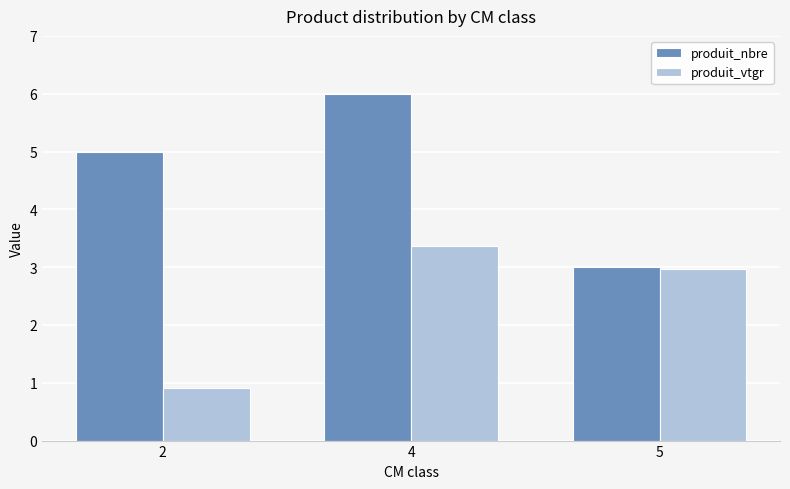

Is it true that produit_vtgr equals 3.4 at 4?

True